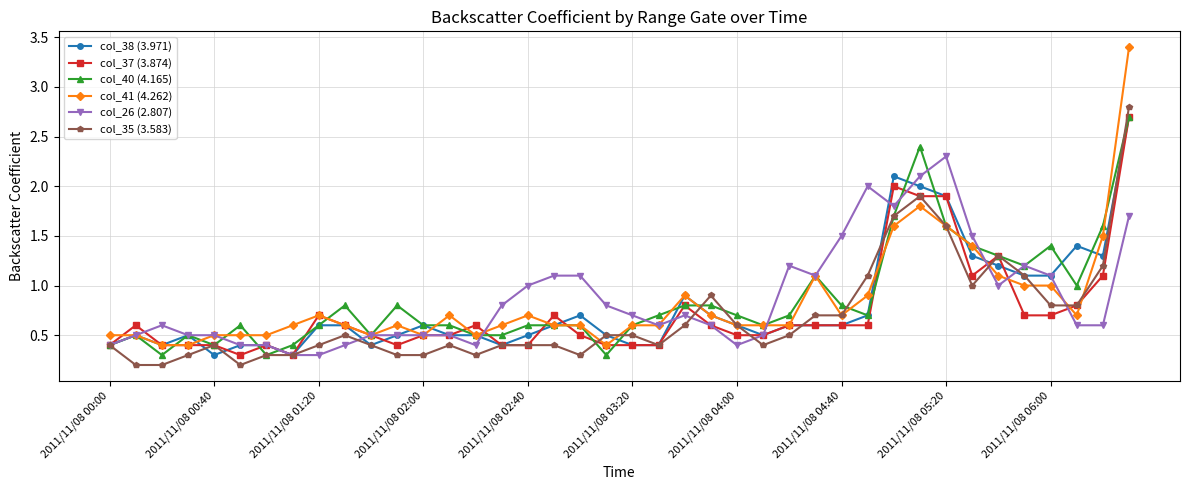

What is the value of the col_26 (2.807) point at the 16th from the left?

0.8